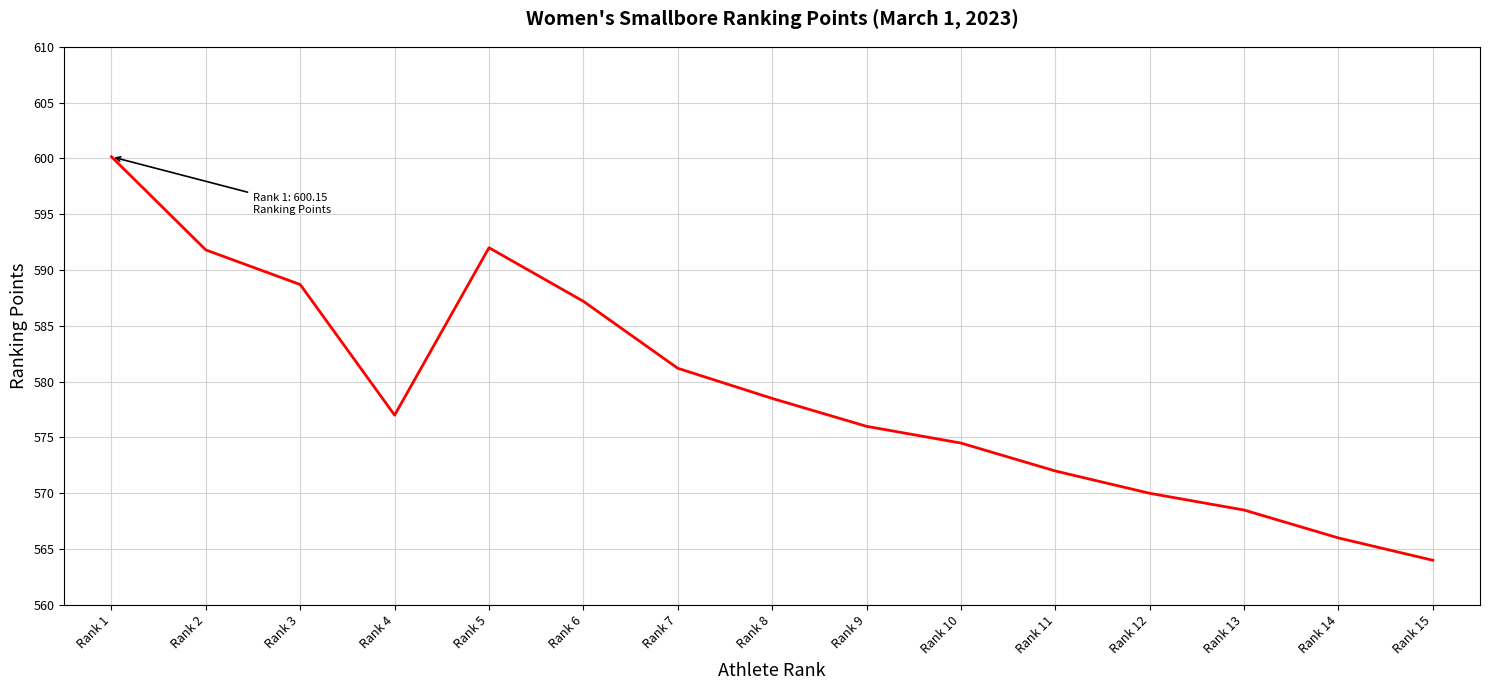

What is the difference between the values at Rank 10 and Rank 5?

17.5